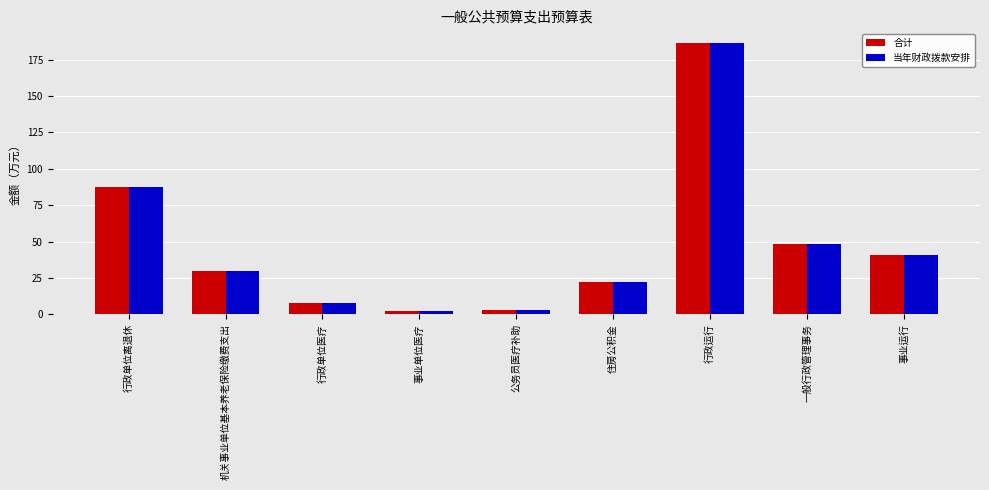

What position from the left is 一般行政管理事务?

8